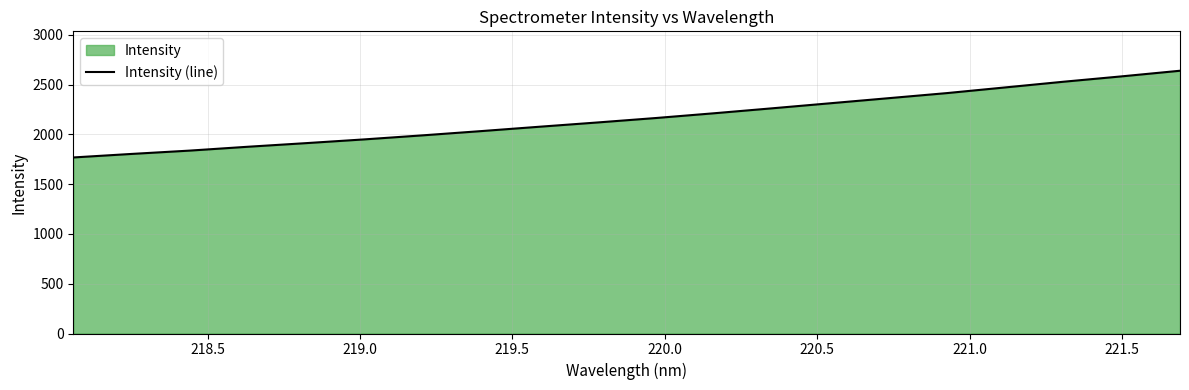

How many distinct data groups are displayed?

1